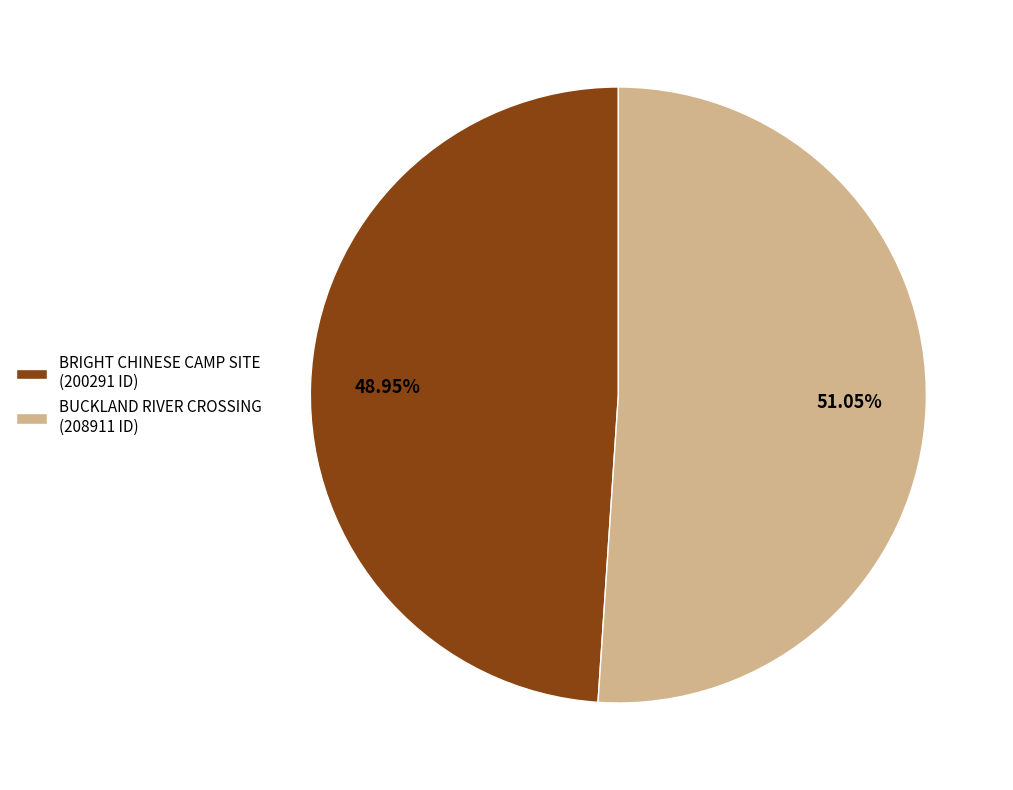

Rank the categories by value from highest to lowest.

BUCKLAND RIVER CROSSING, BRIGHT CHINESE CAMP SITE